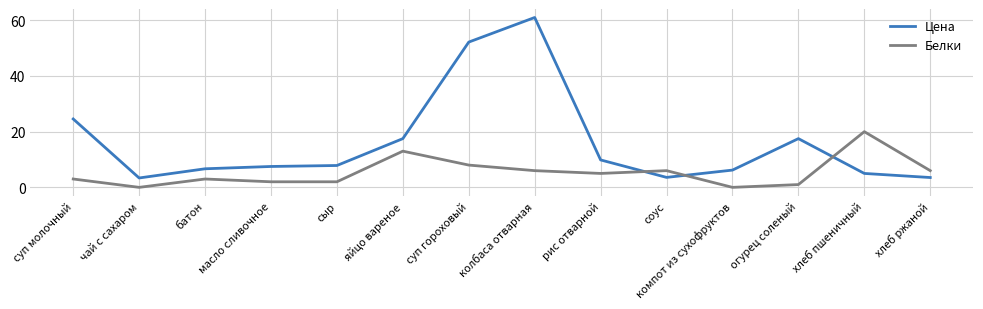

How many lines are shown in the chart?

2